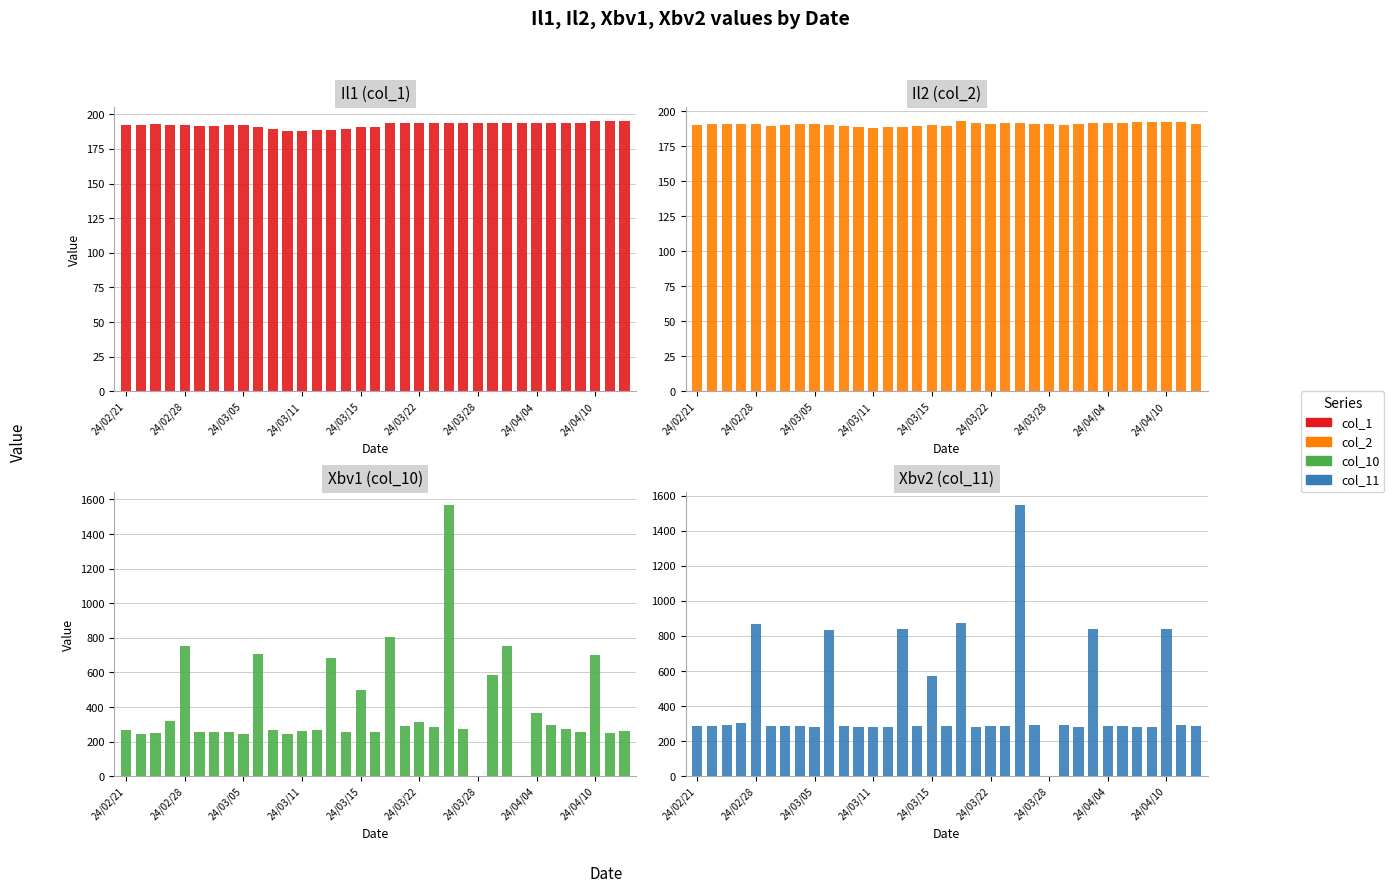

Which series has the largest total across all categories?

col_11